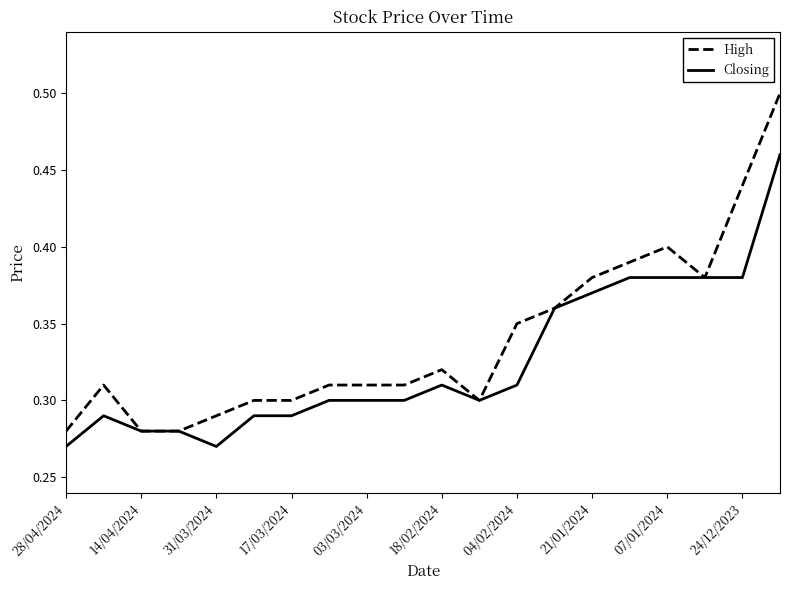

How many lines are shown in the chart?

2